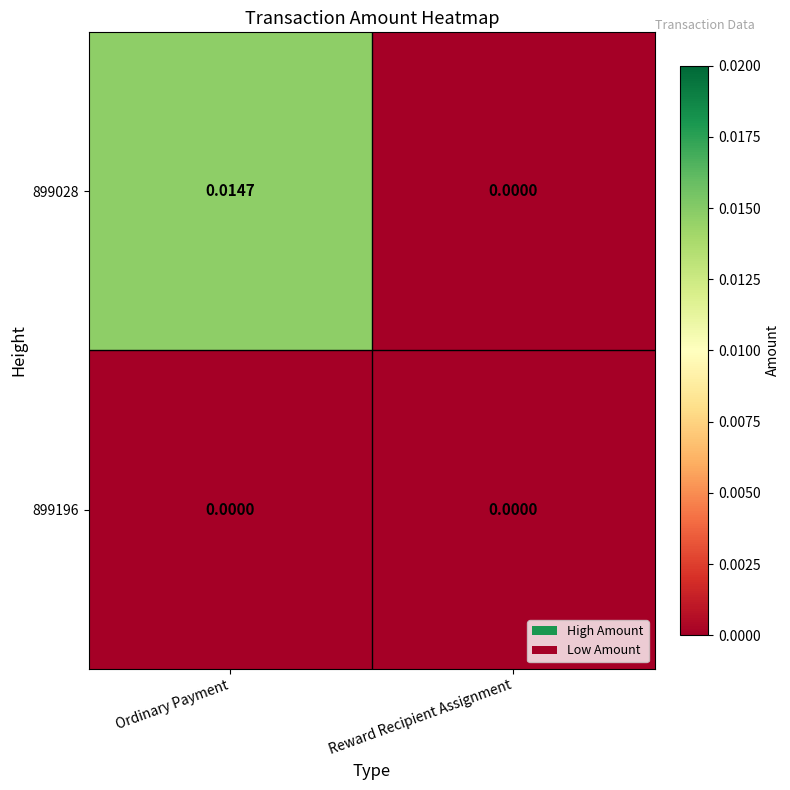

Is the value of 899028 at Ordinary Payment greater than the value of 899196 at Ordinary Payment?

Yes